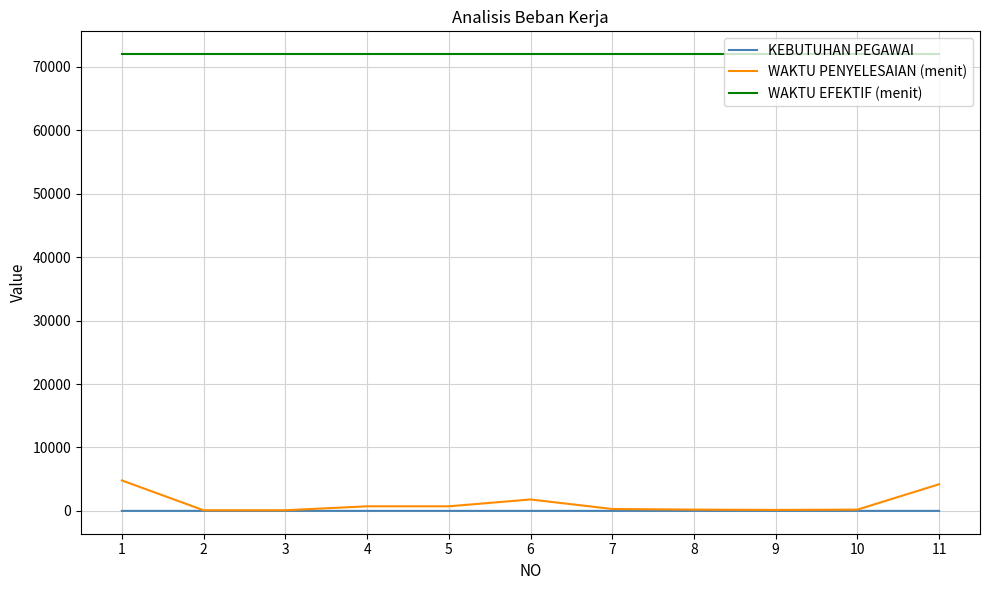

Is the value of KEBUTUHAN PEGAWAI at 9 greater than the value of WAKTU PENYELESAIAN (menit) at 6?

No